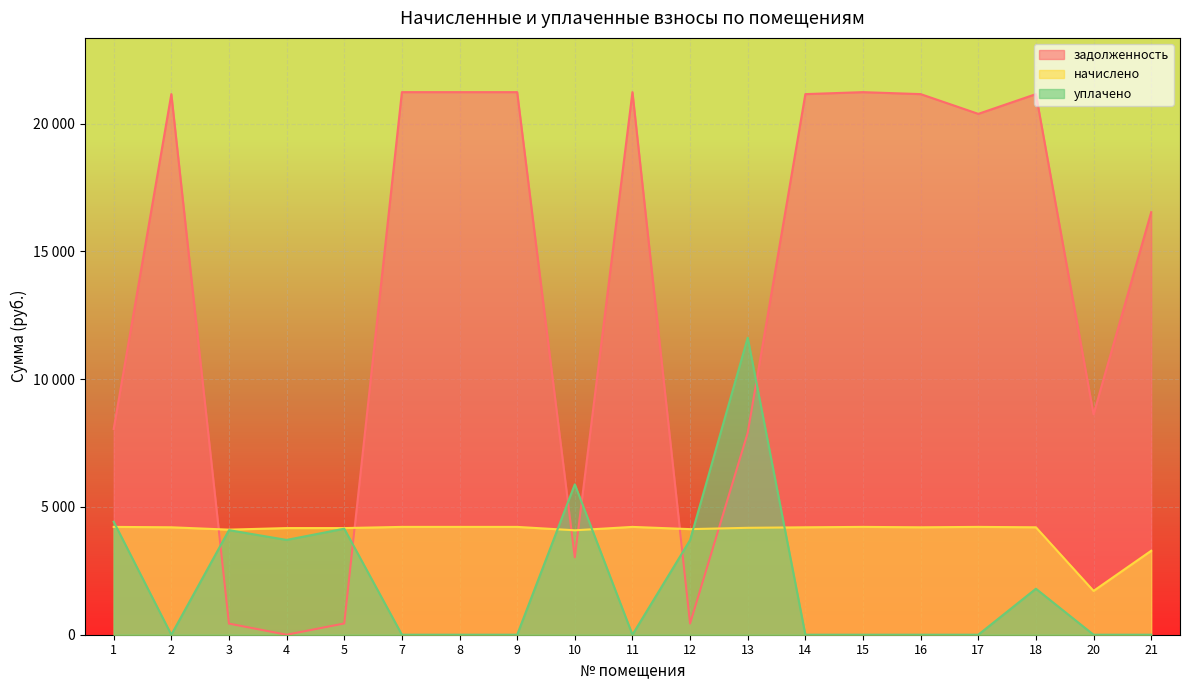

What is the average value of the уплачено series?

2073.3